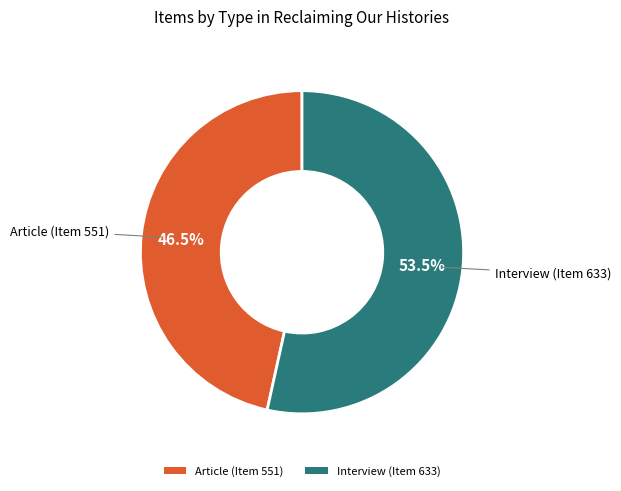

How many segments does this pie chart have?

2